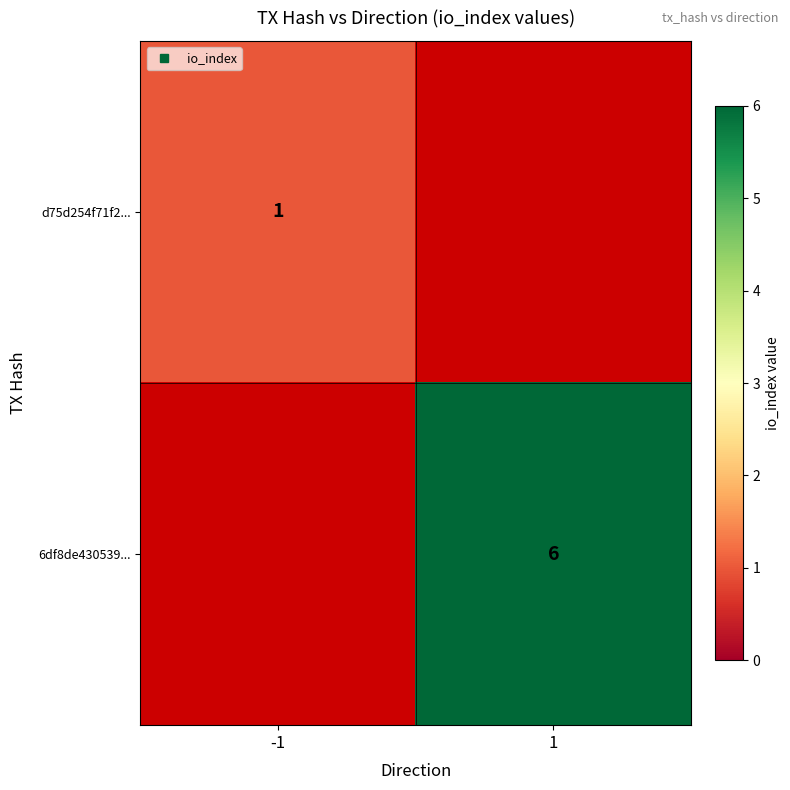

What is the minimum value shown in the chart?

1.0